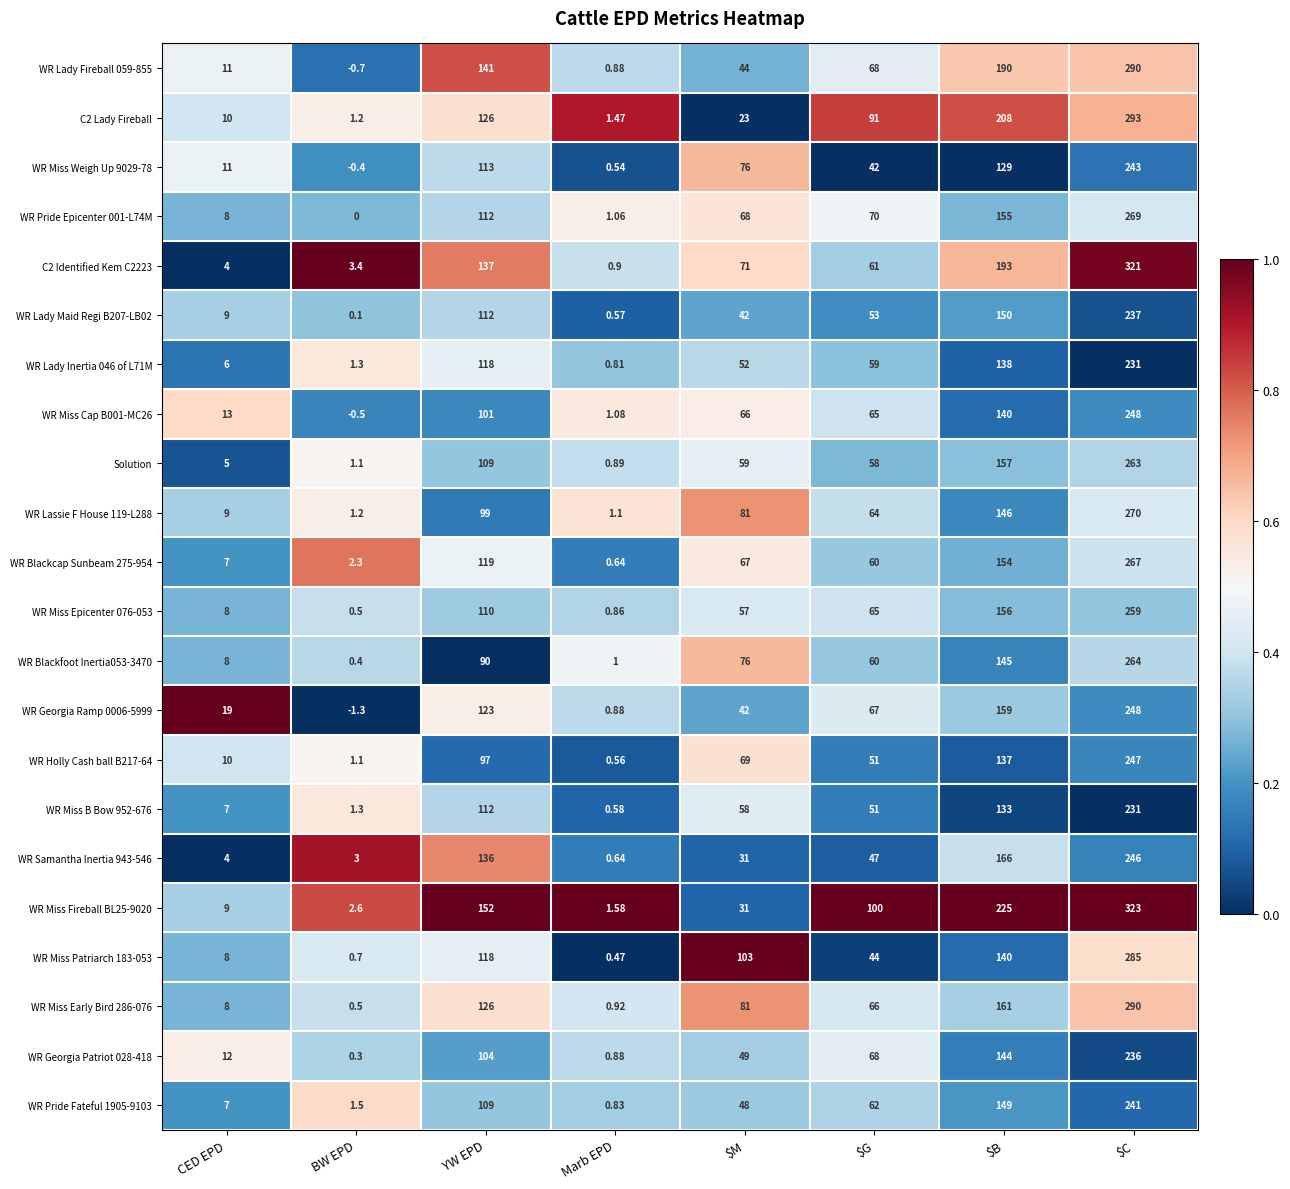

At which label does WR Miss Patriarch 183-053 first exceed 103?

YW EPD